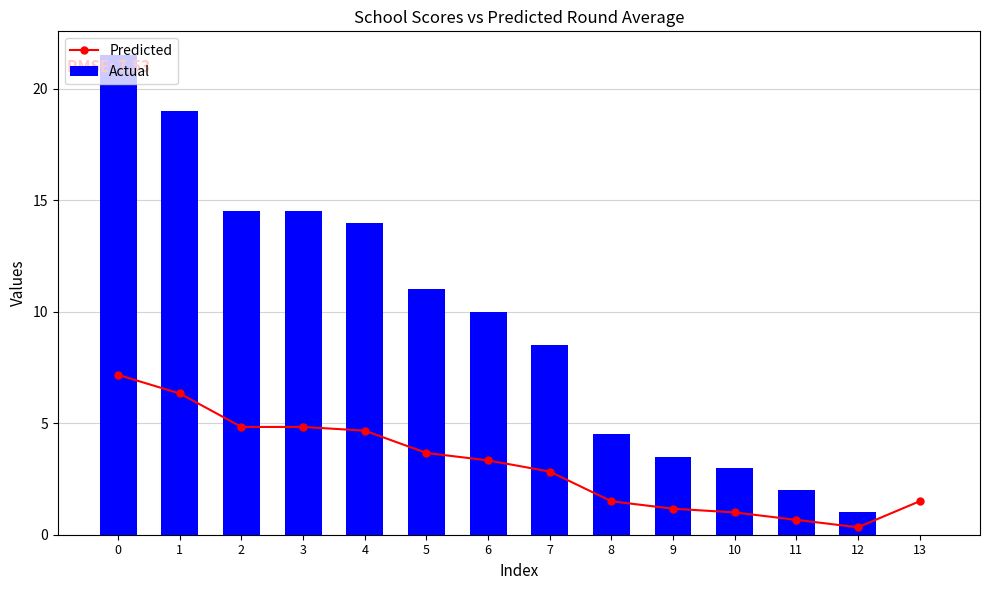

Rank the series by their average value, from highest to lowest.

Actual, Predicted